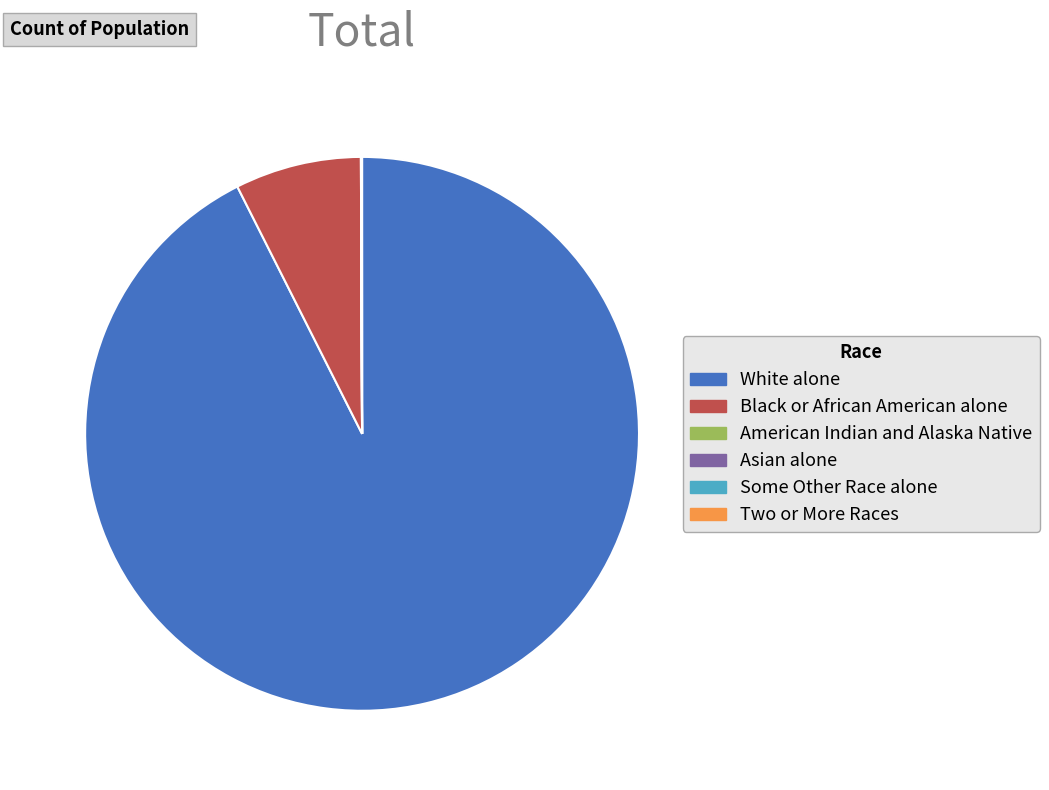

Is there any slice that represents more than half of the pie?

Yes